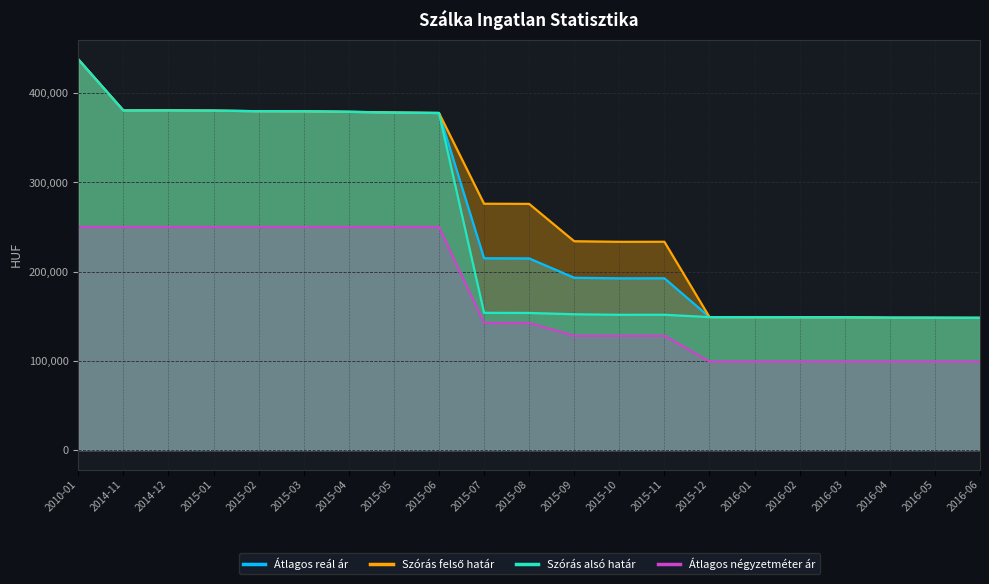

At 2015-04, list the series in order from largest to smallest.

Átlagos reál ár, Szórás felső határ, Szórás alsó határ, Átlagos négyzetméter ár